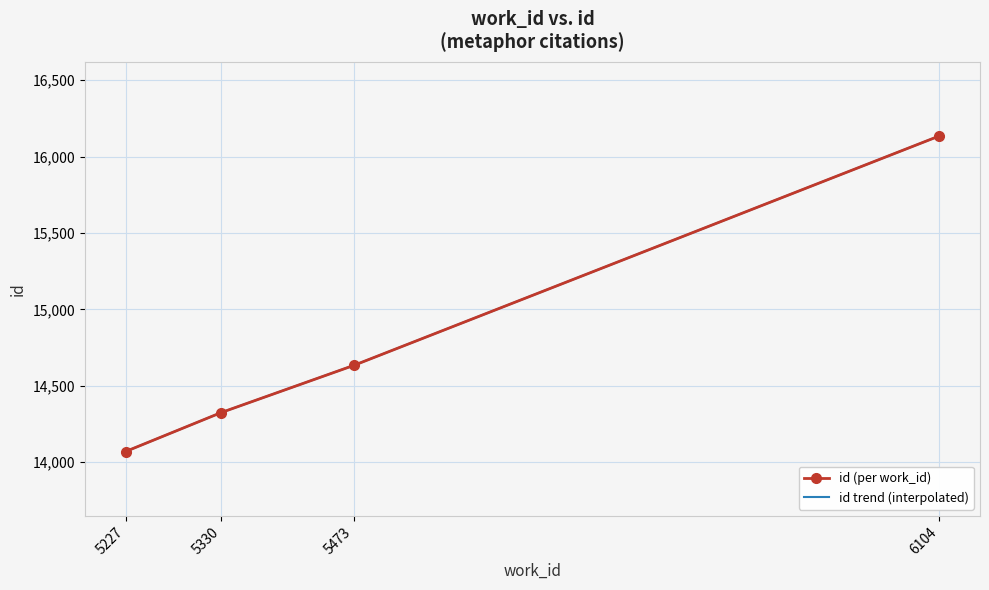

The value at 5473 is 22611. True or false?

False